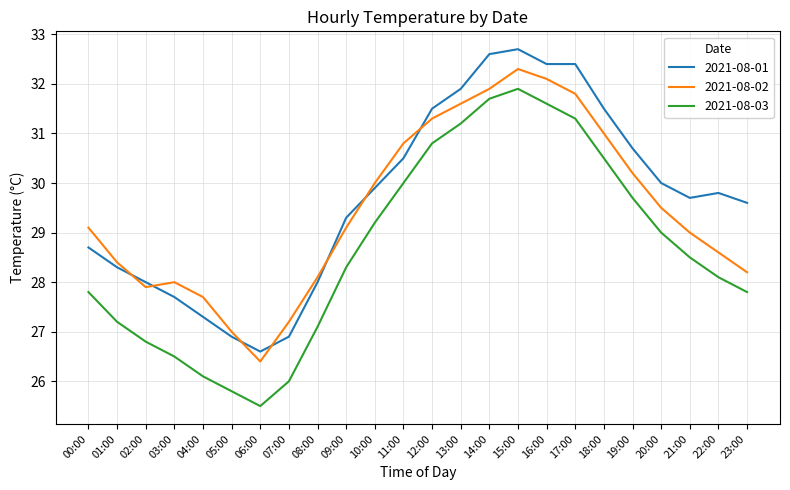

What value does the 2021-08-01 series have at 08:00?

28.0